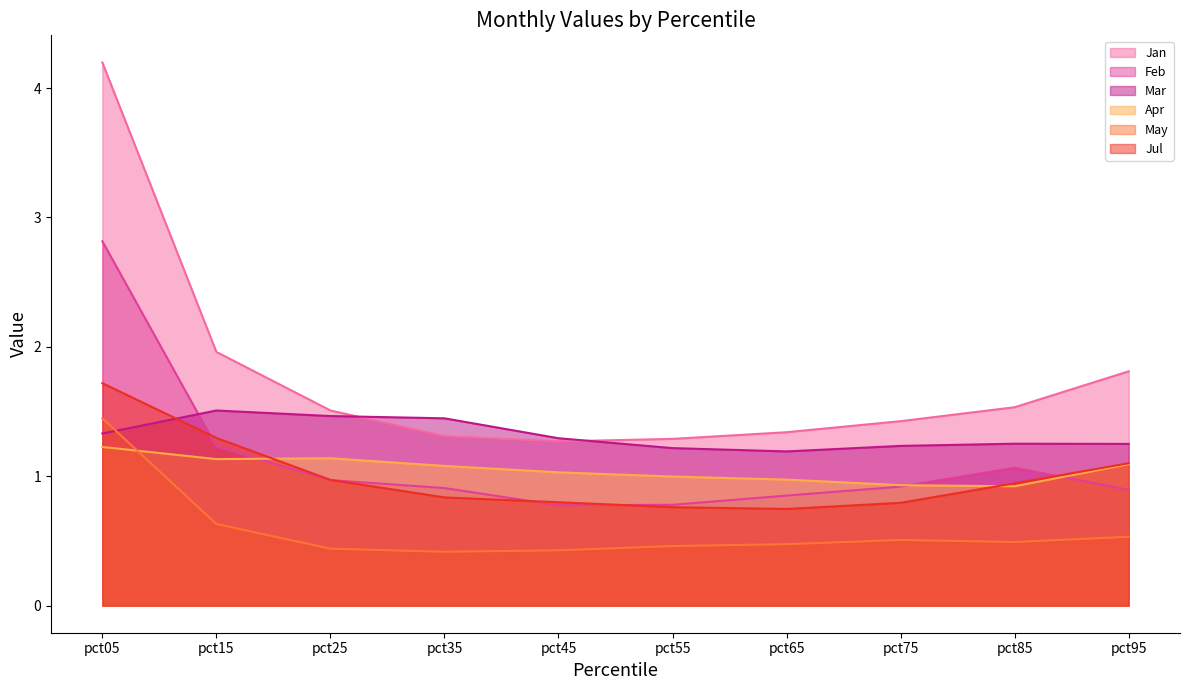

How many interior local peaks does the Mar series have?

2